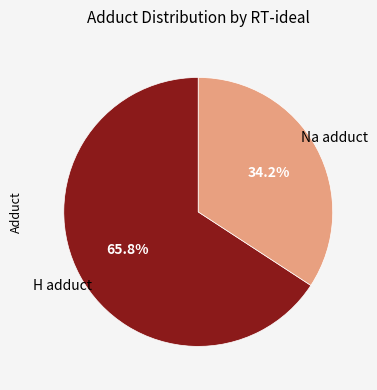

Is the sum of Na adduct and H adduct greater than half?

Yes